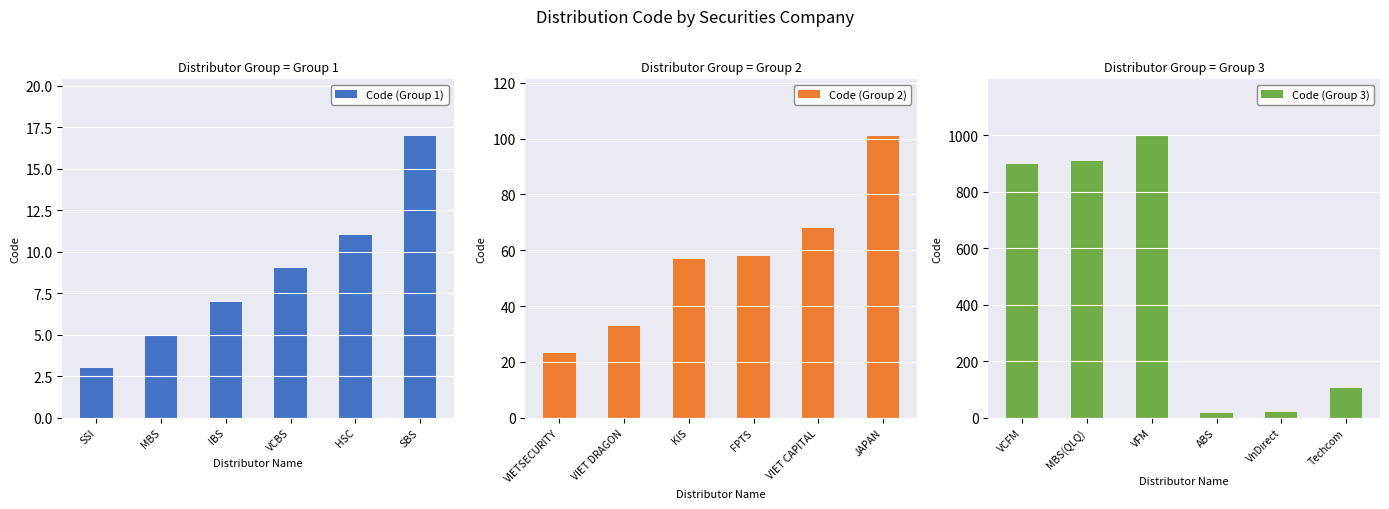

What is the sum of the Code (Group 1) values at SBS and IBS?

24